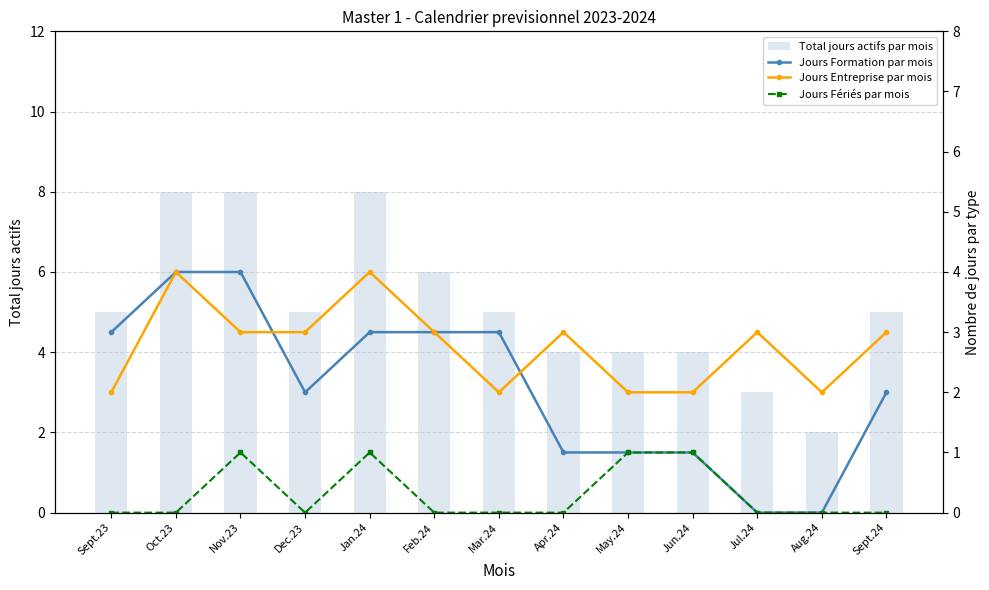

What is the value of the Total jours actifs par mois bar at the 8th from the left?

4